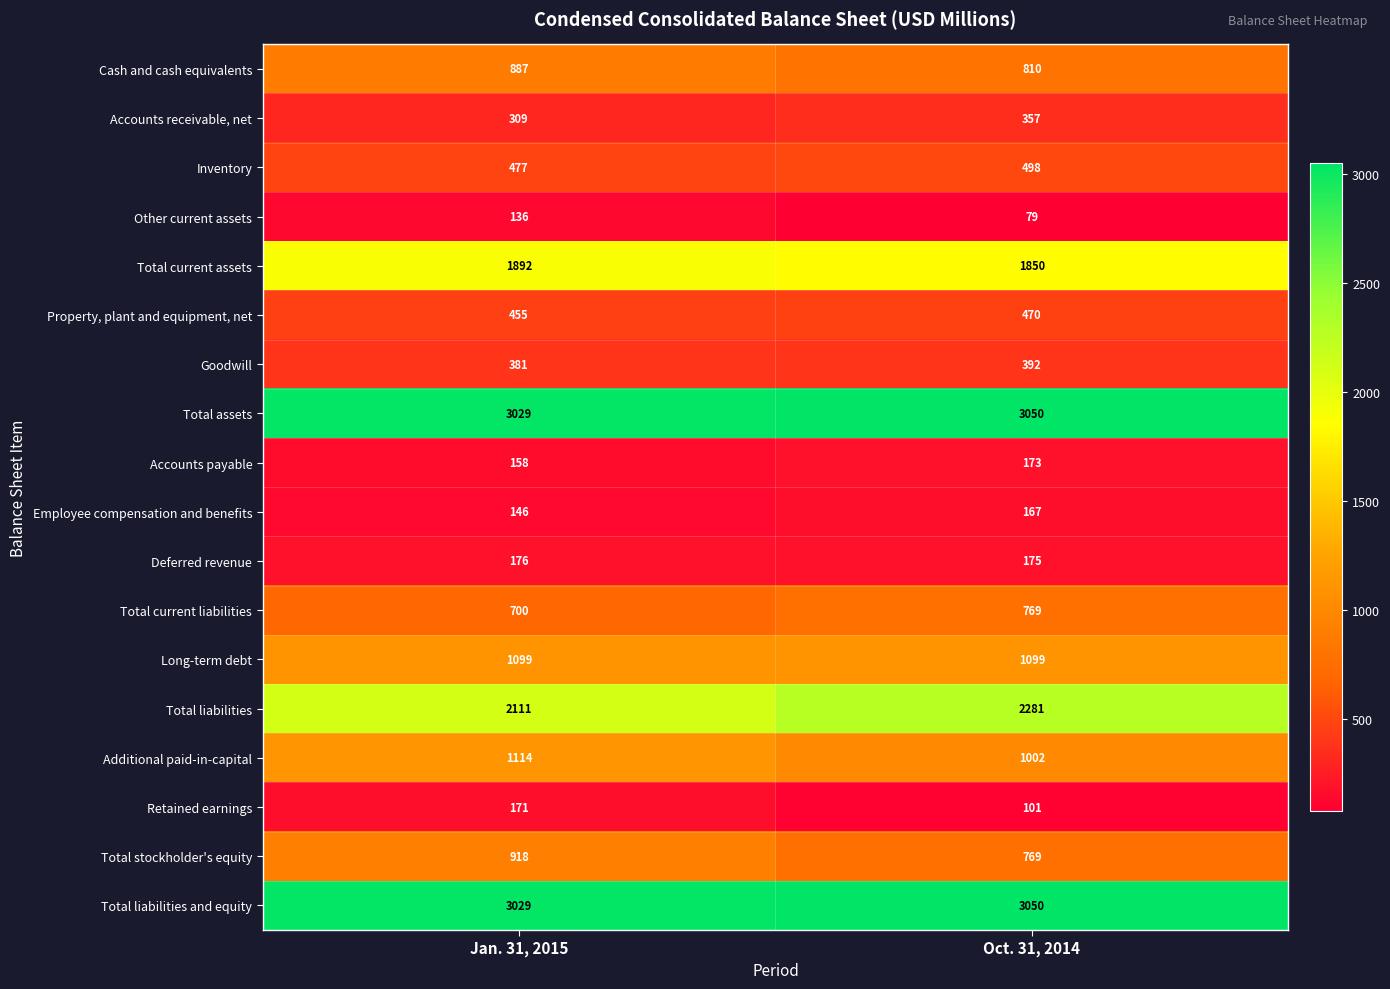

Which series has the largest range (max minus min)?

Total liabilities